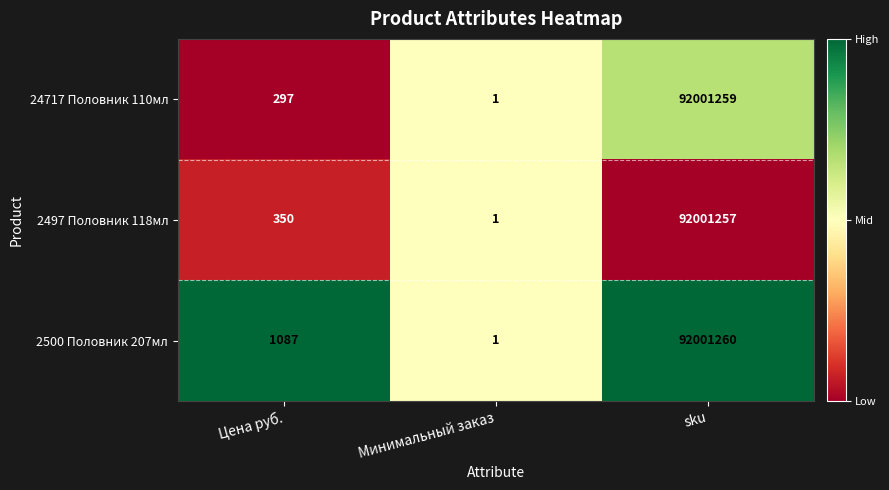

What is the difference between the maximum and minimum values in the 24717 Половник 110мл series?

92001258